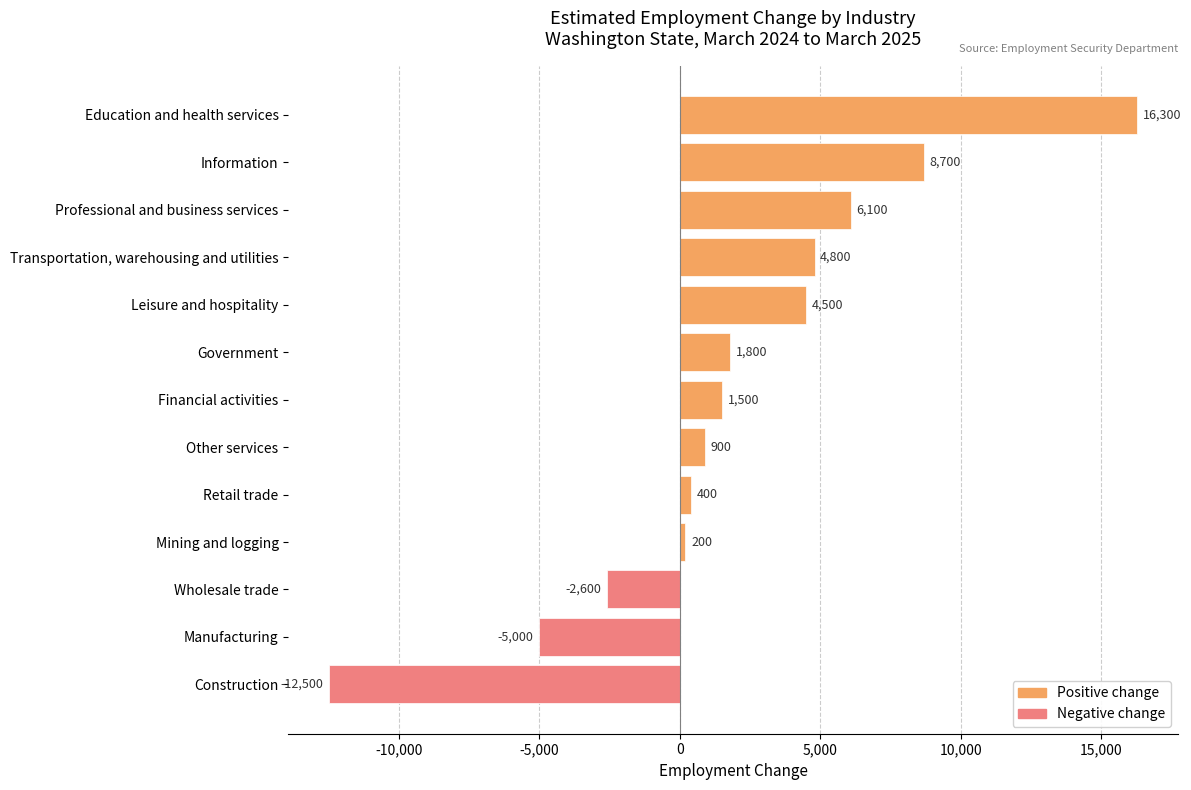

What is the value of the 5th bar from the left?

4500